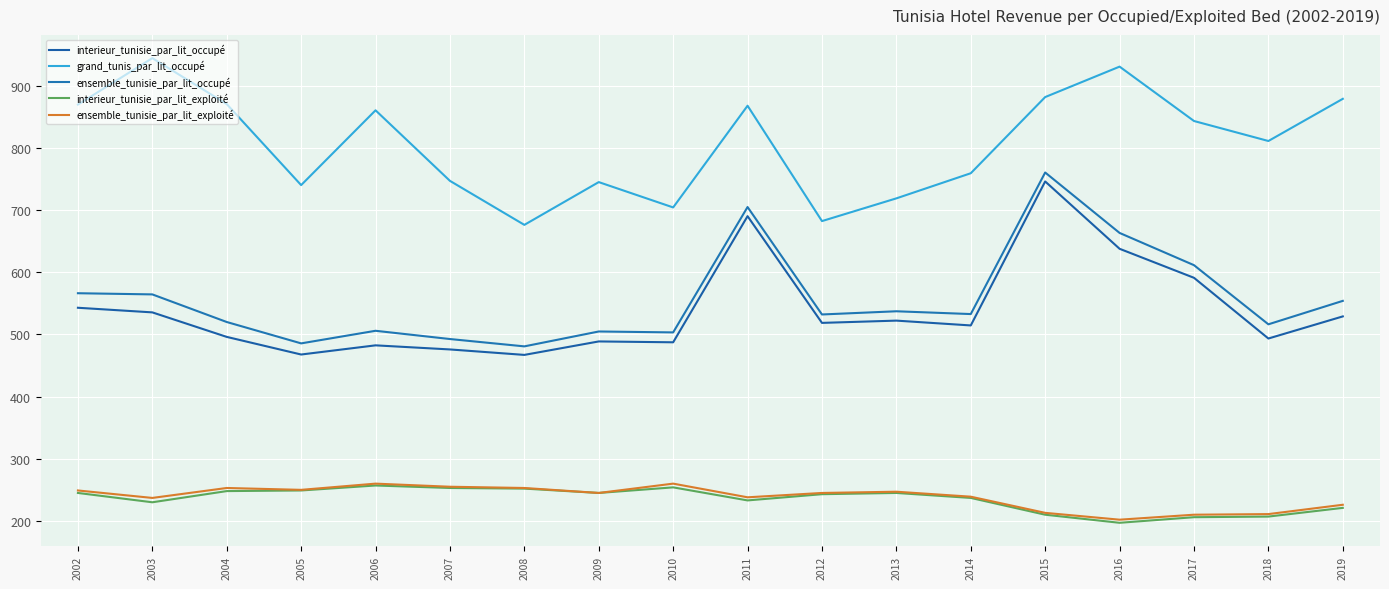

What is the smallest value displayed?

197.0